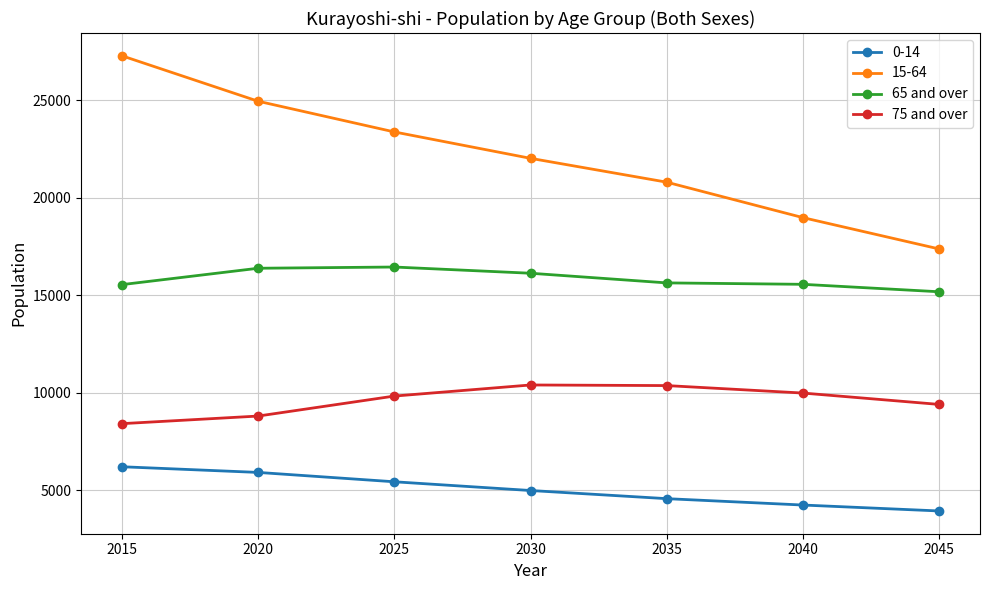

How many lines are shown in the chart?

4